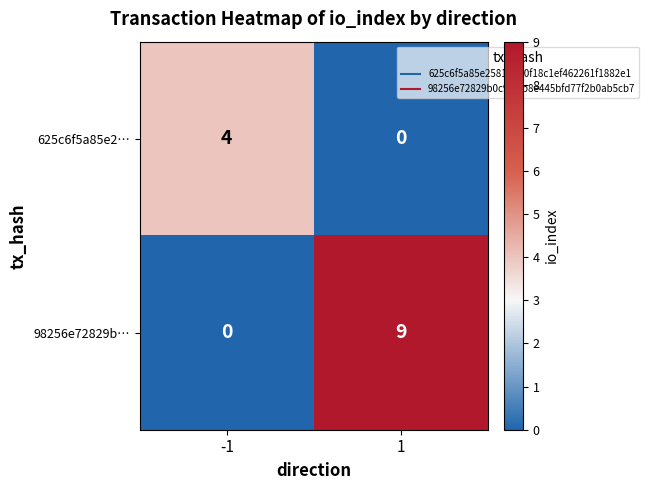

The 98256e72829b… series shows 9 at 1. True or false?

True